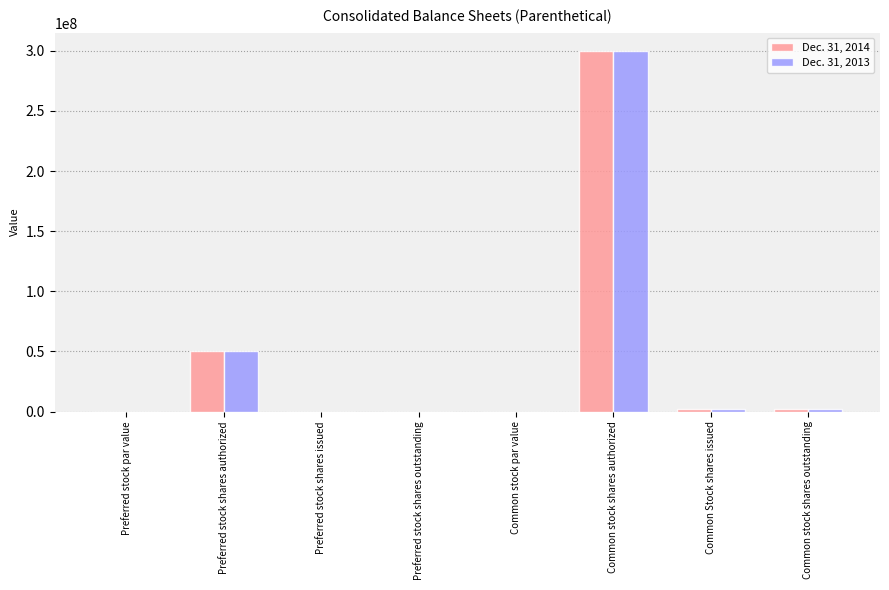

At which category is the sum across all series the highest?

Common stock shares authorized